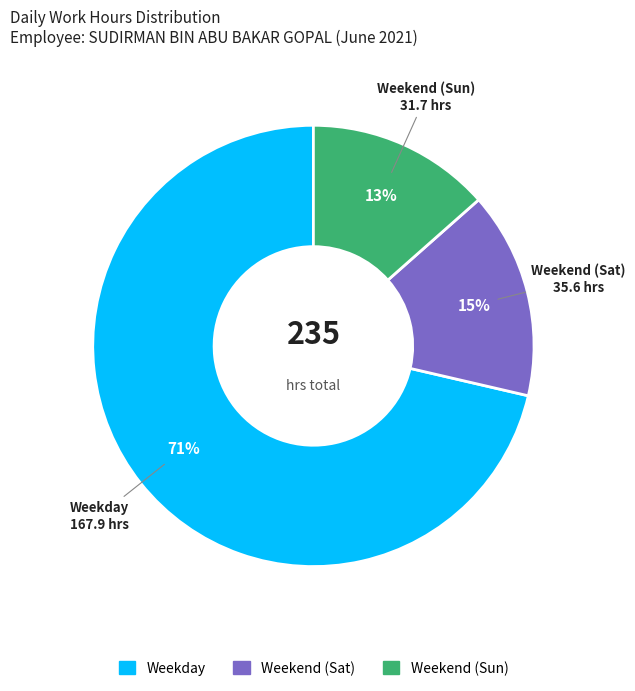

Is there any slice that represents more than half of the pie?

Yes